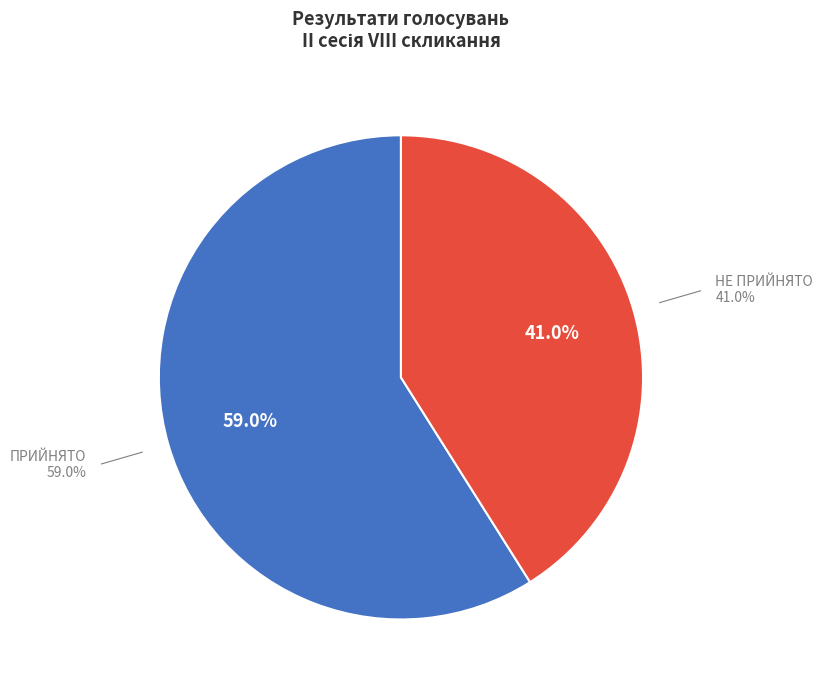

What is the smallest slice in the pie chart?

НЕ ПРИЙНЯТО